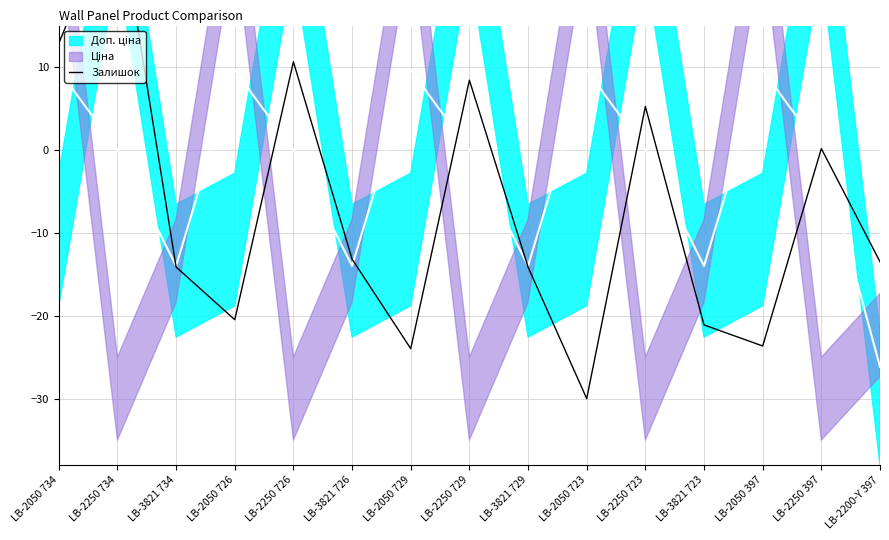

Where is the data nearest to the value 0?

LB-2250 397